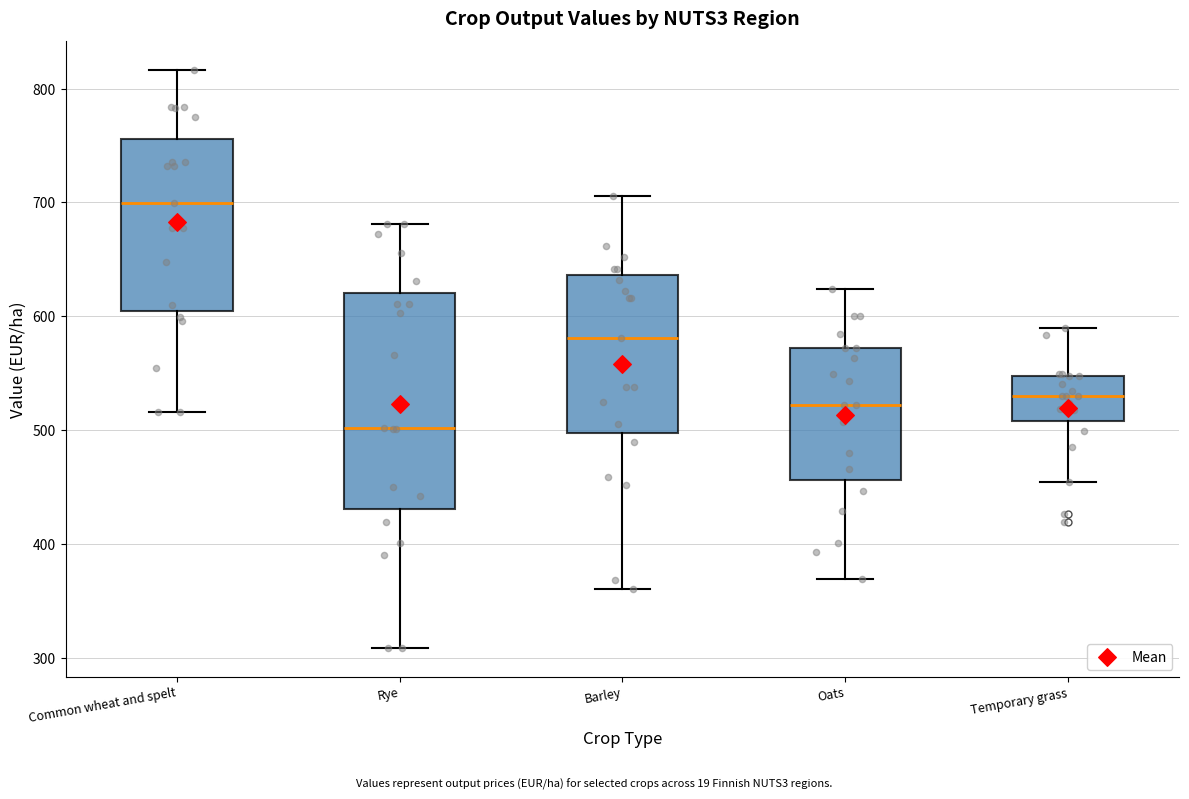

Reading left to right, read every box against the y-axis: the position of its median line, the range the box covers, and the ends of its whiskers. The values are not printed on the chart, so give them approximately, as read against the axis.

Common wheat and spelt: median 700, box 600 to 760, whiskers 520 to 820
Rye: median 500, box 430 to 620, whiskers 310 to 680
Barley: median 580, box 500 to 640, whiskers 360 to 710
Oats: median 520, box 460 to 570, whiskers 370 to 620
Temporary grass: median 530, box 510 to 550, whiskers 450 to 590